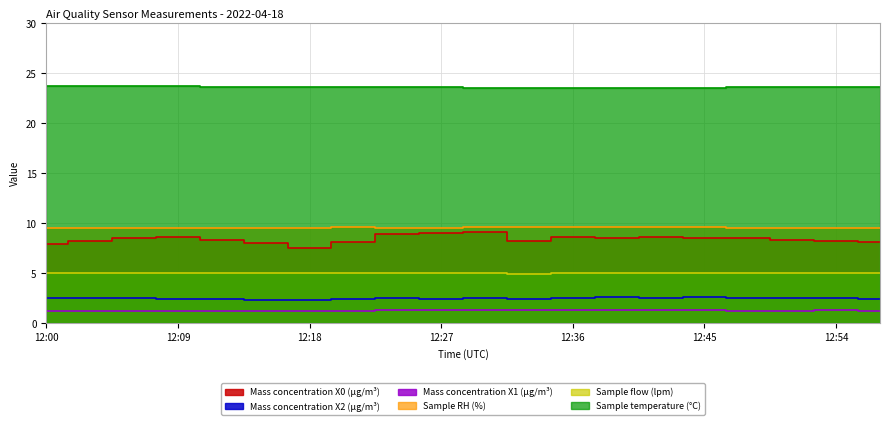

True or false: Mass concentration X1 (μg/m³) has a value of 1.3 at 12:27.

True